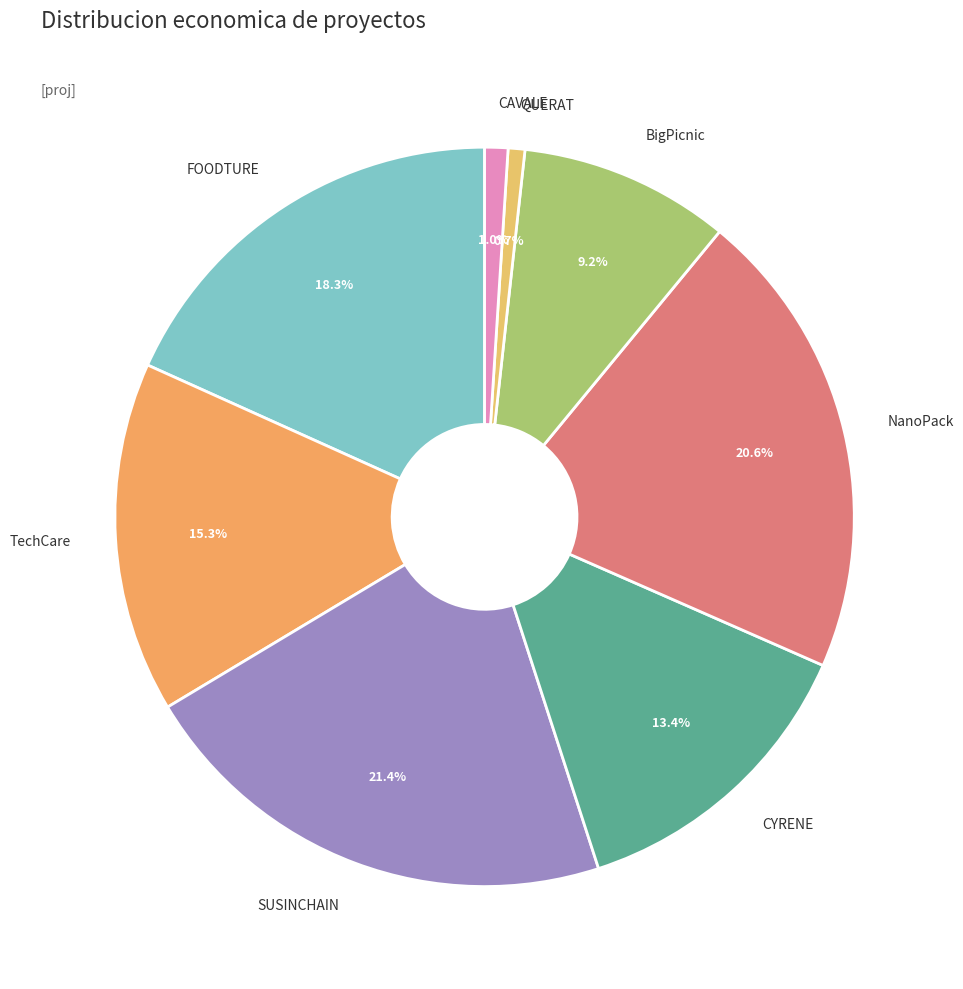

Which slice is the largest?

SUSINCHAIN